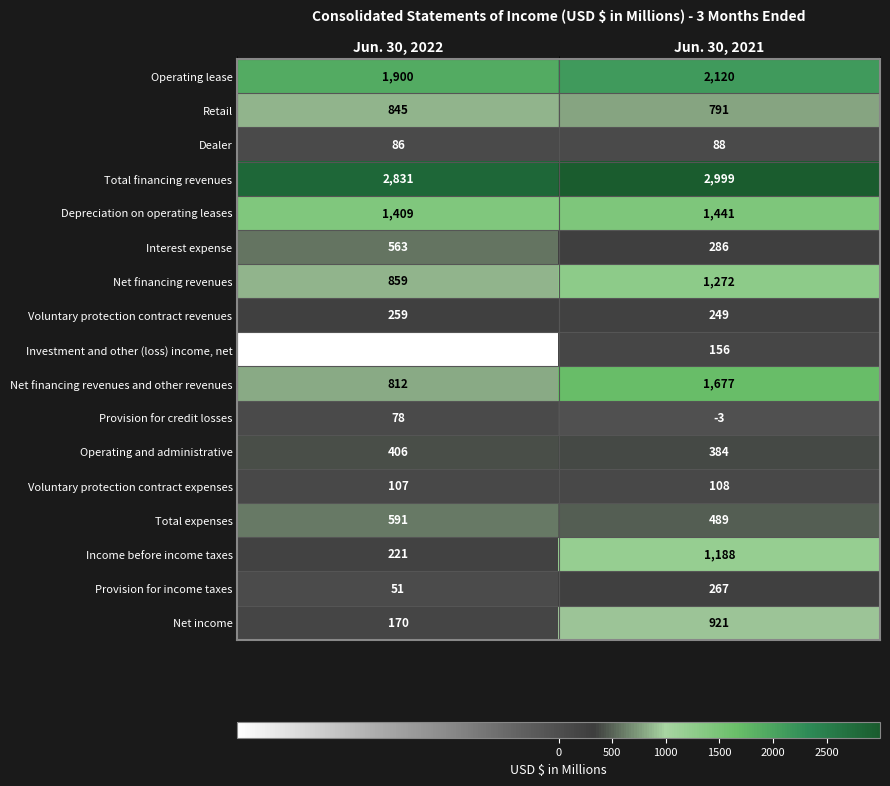

Which series has the widest spread of values?

Income before income taxes